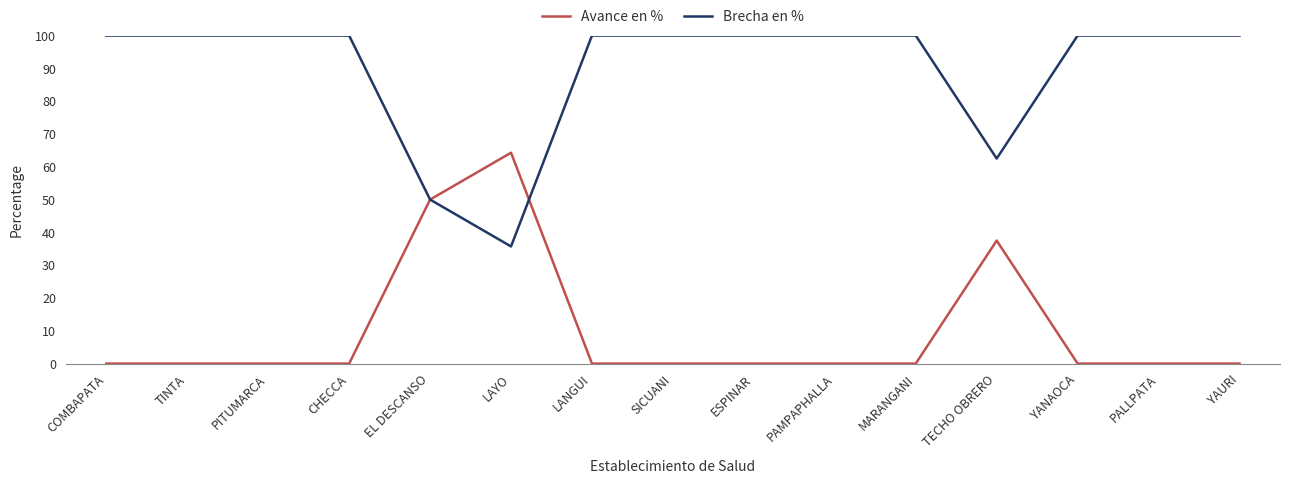

What is the sum of all Brecha en % values?

1348.2